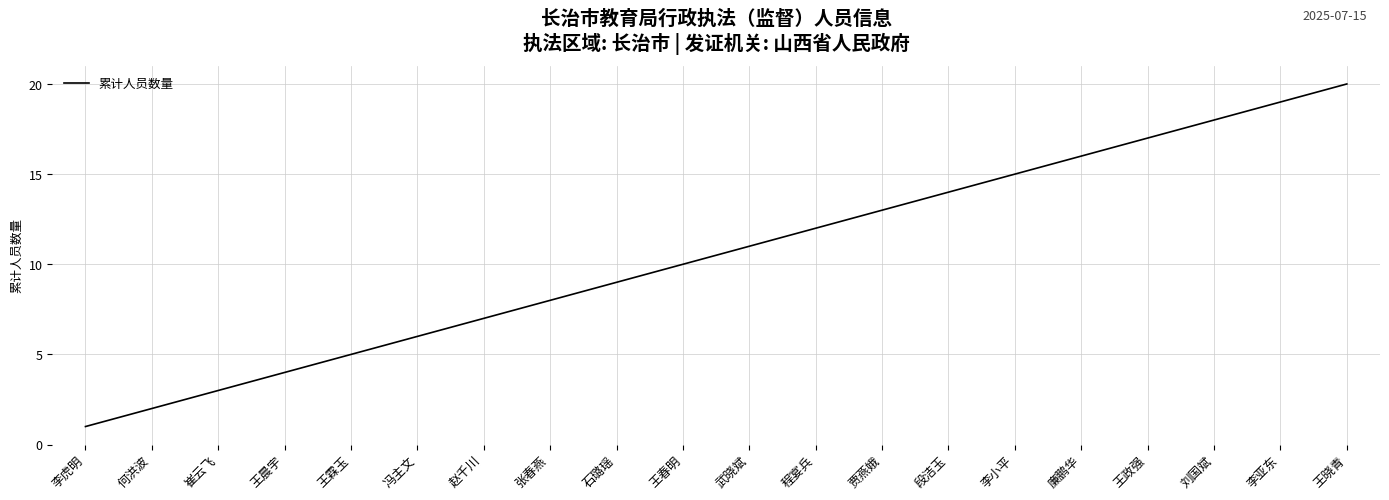

What is the minimum value shown in the chart?

1